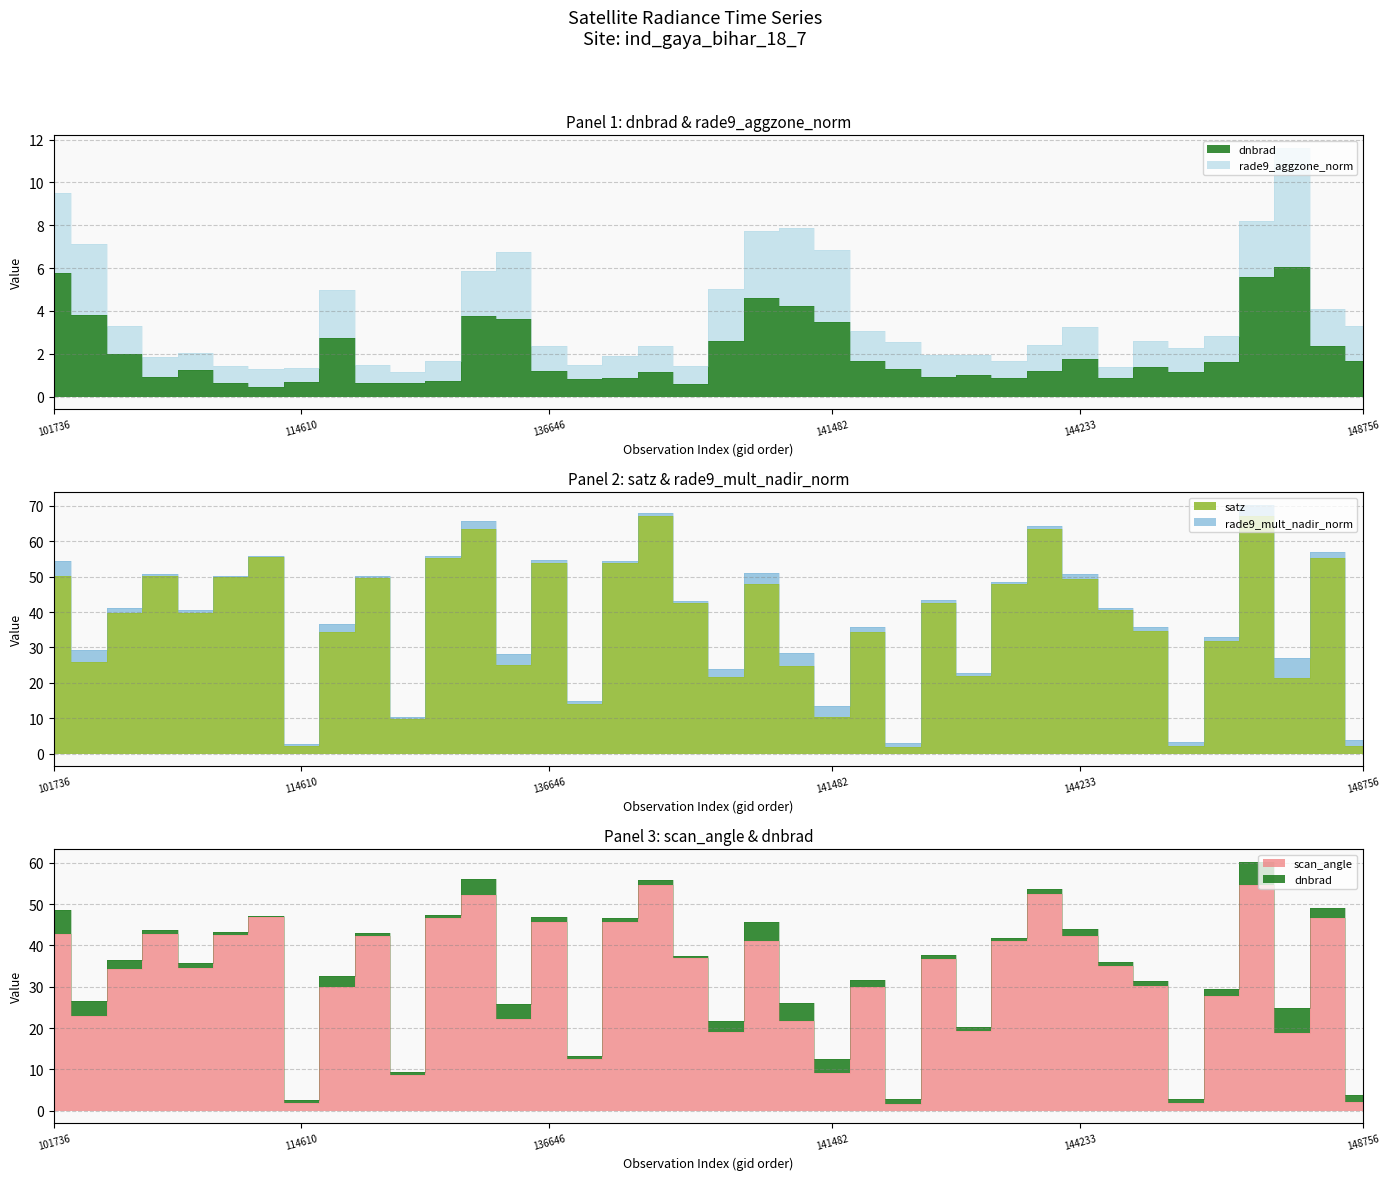

What is the value of the satz point at the 10th from the left?

49.6